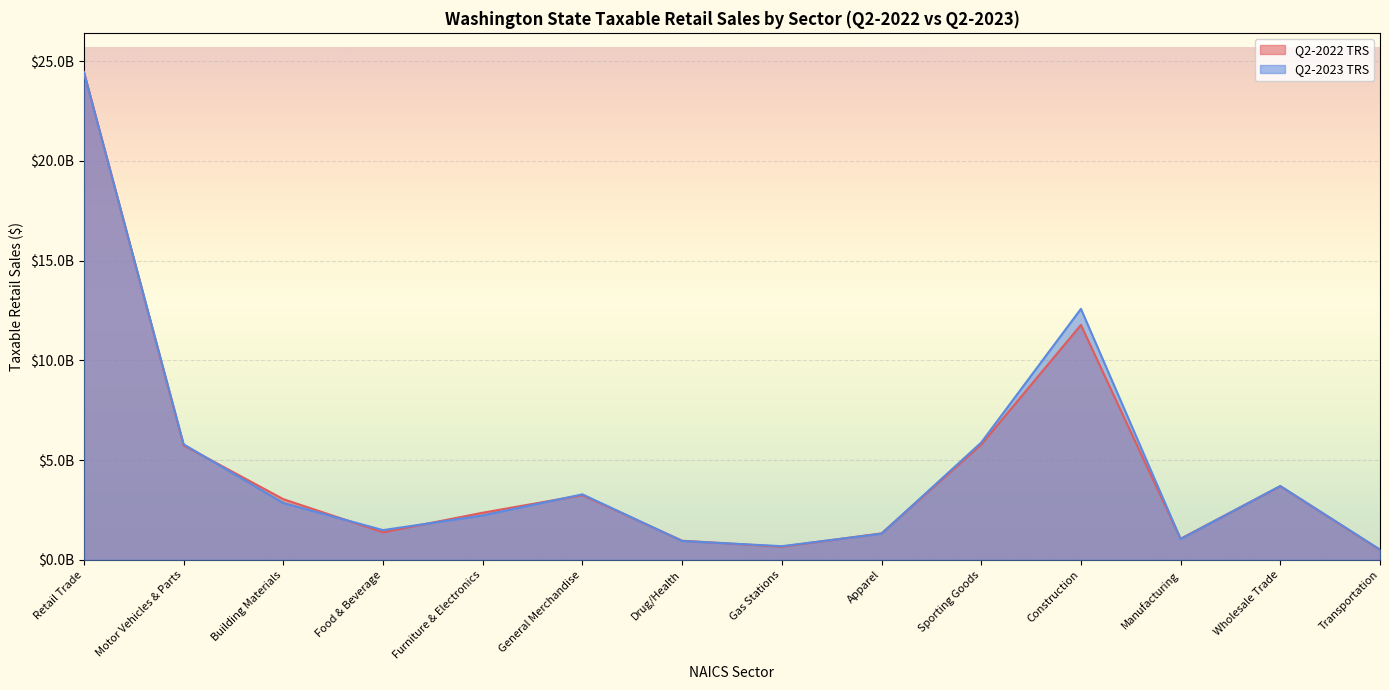

The Q2-2022 TRS series shows 659395397 at Transportation. True or false?

False